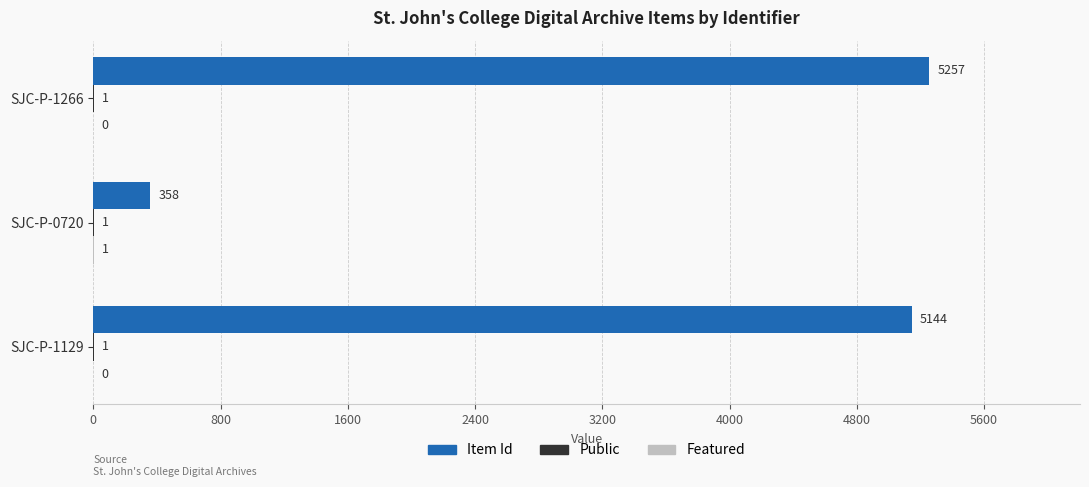

Count the number of categories in the chart.

3